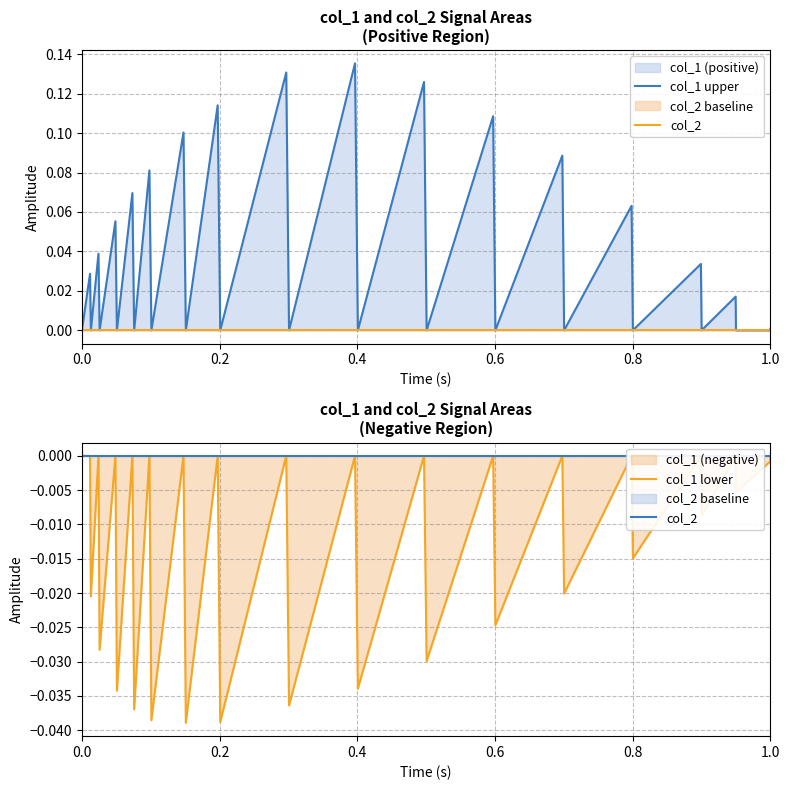

How many series are shown in this chart?

3